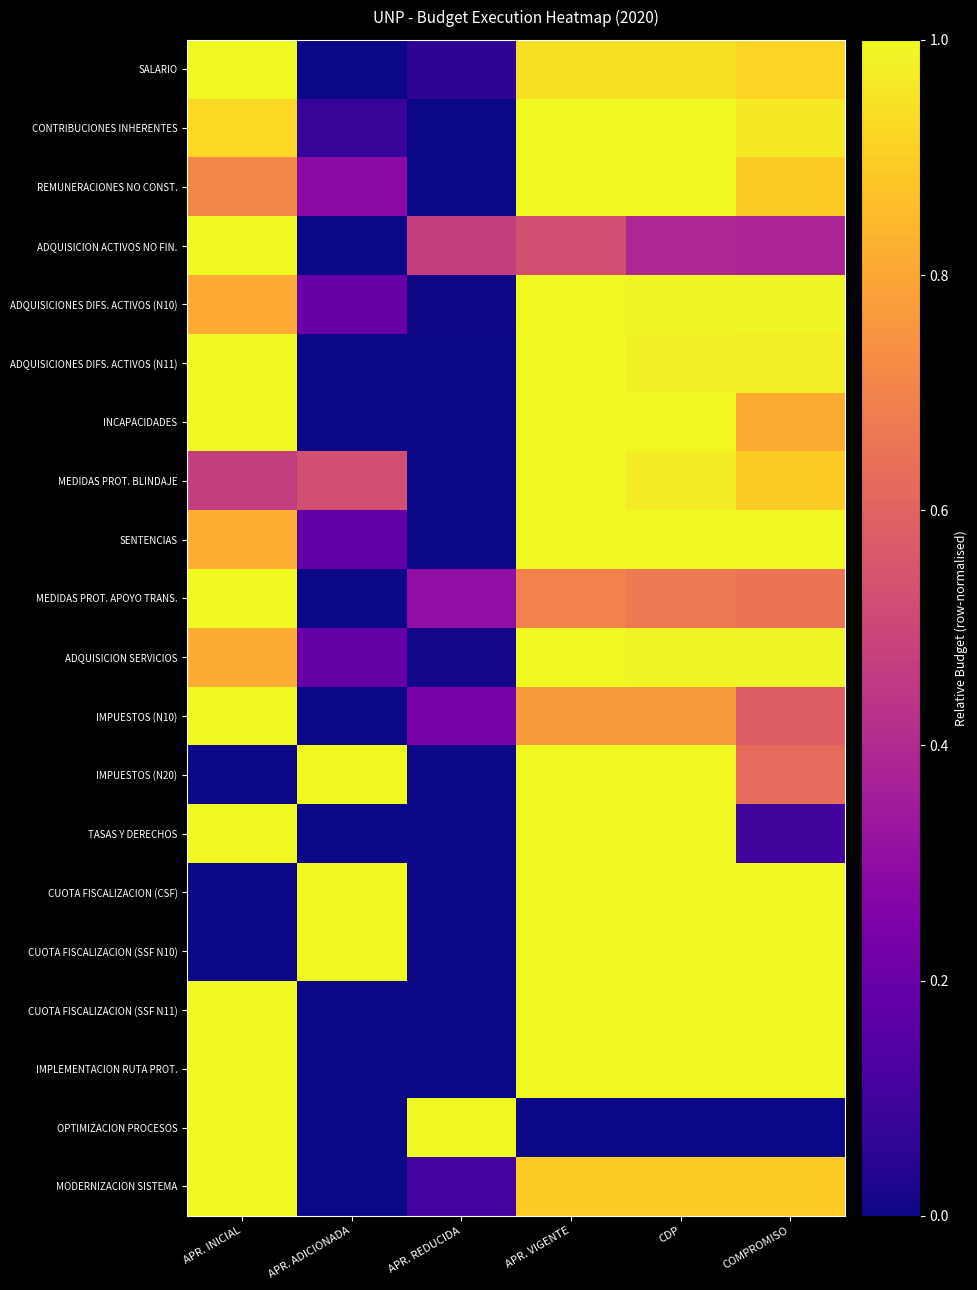

What is the maximum value shown in the chart?

1.0